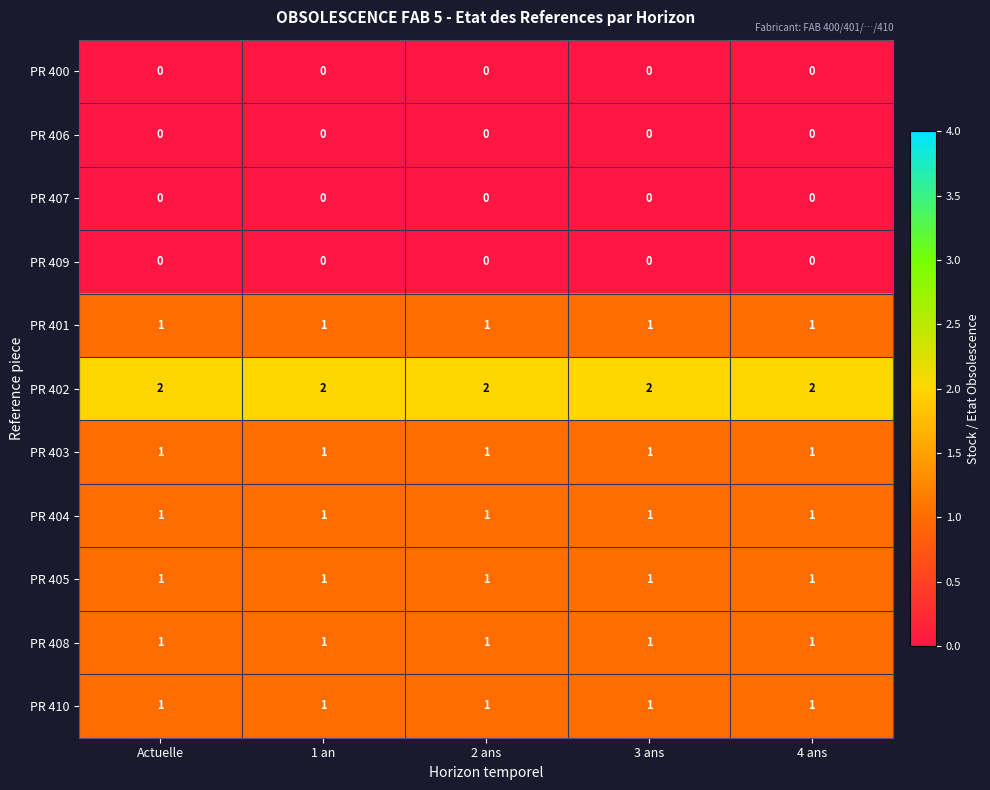

Which series has the largest total across all categories?

PR 402